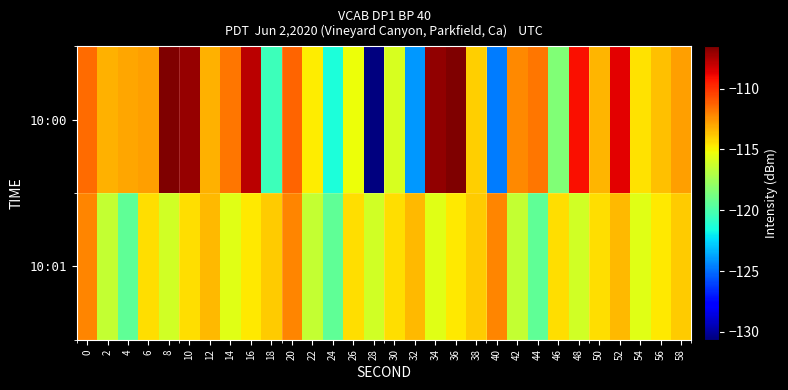

Count the number of categories in the chart.

30